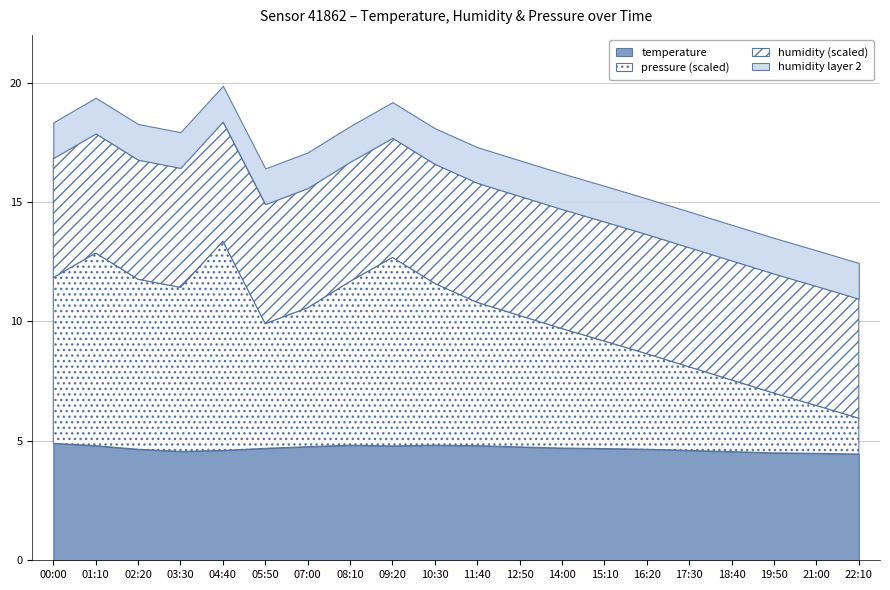

What is the lowest value of the temperature series?

4.5